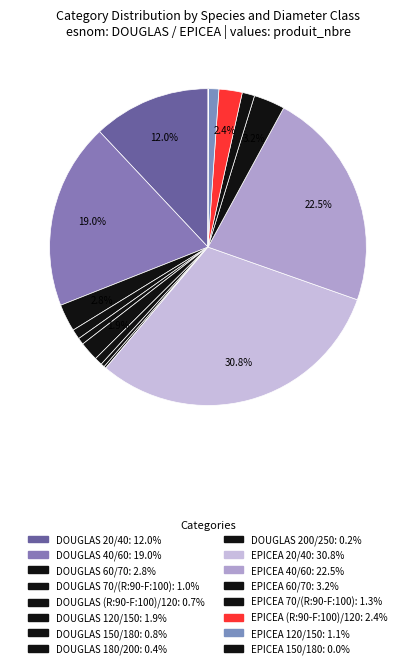

To the nearest percent, what percentage of the pie is EPICEA 120/150?

1%